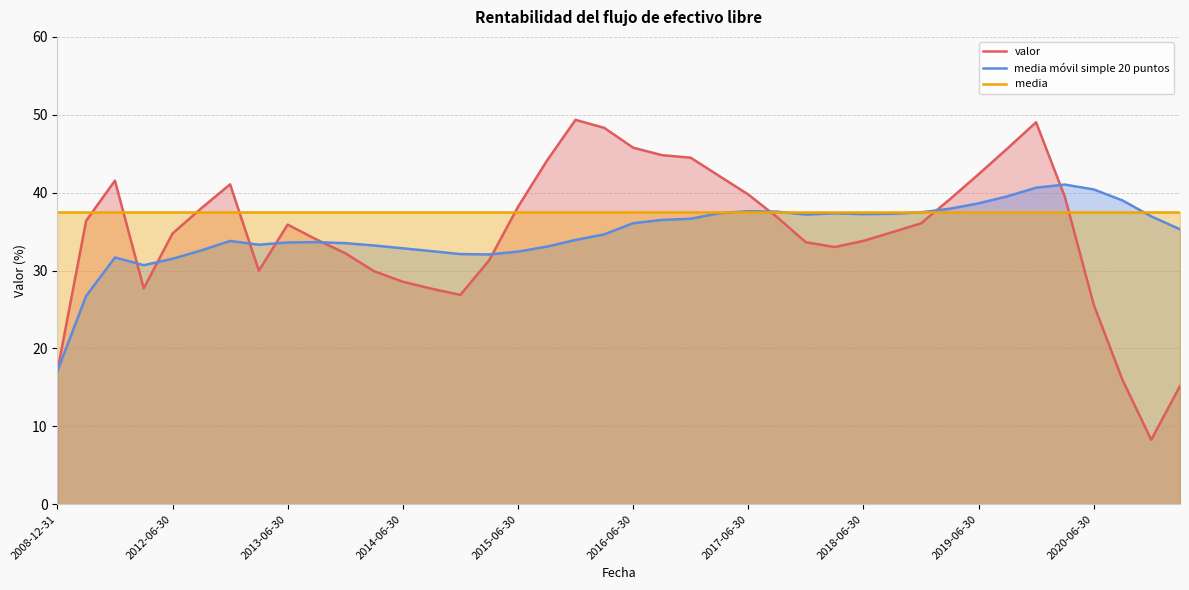

How many lines are shown in the chart?

3